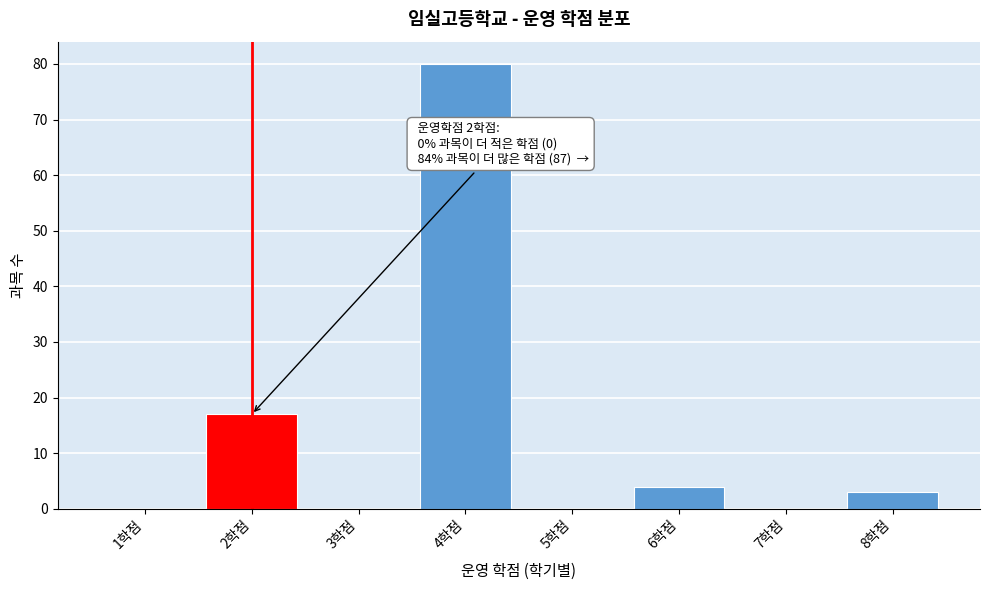

Reading left to right, list all the values displayed in this chart.

1학점=0	2학점=17	3학점=0	4학점=80	5학점=0	6학점=4	7학점=0	8학점=3